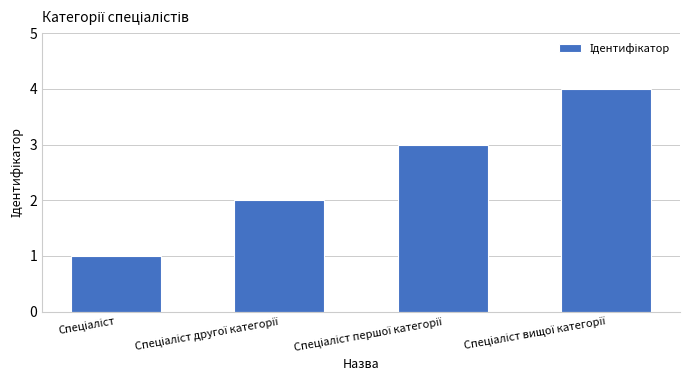

What is the difference between the maximum and minimum values?

3